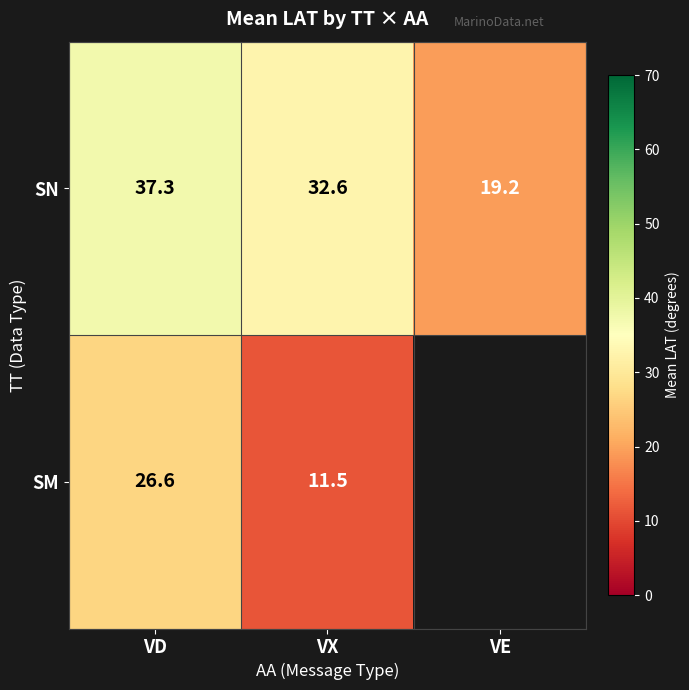

The SM series shows 26.6 at VD. True or false?

True